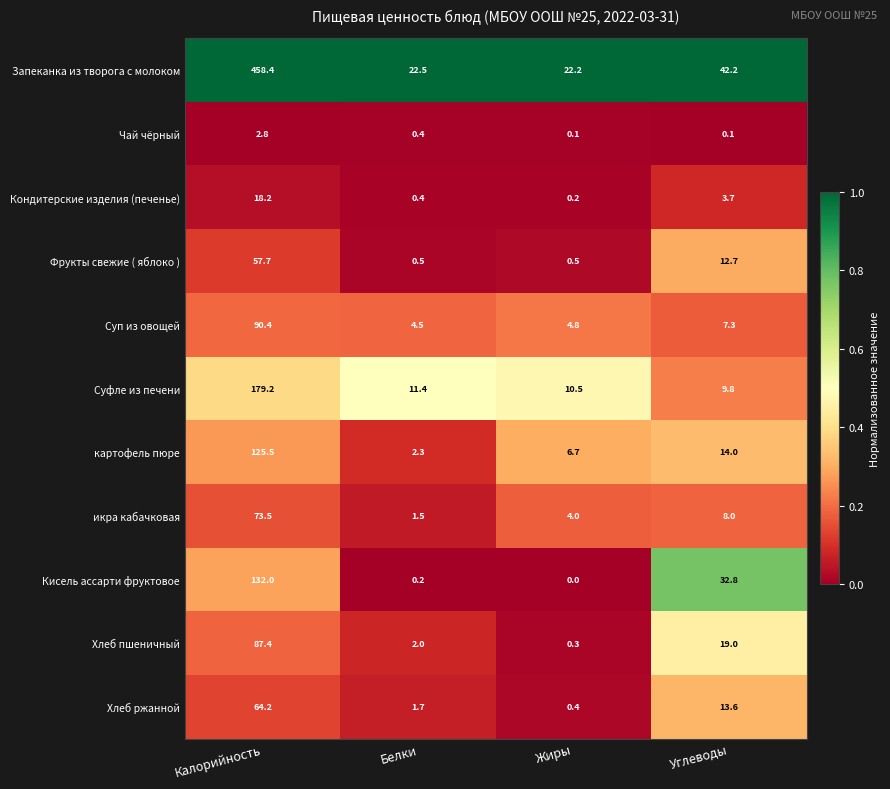

Between Калорийность and Жиры, which series saw the biggest shift?

Запеканка из творога с молоком